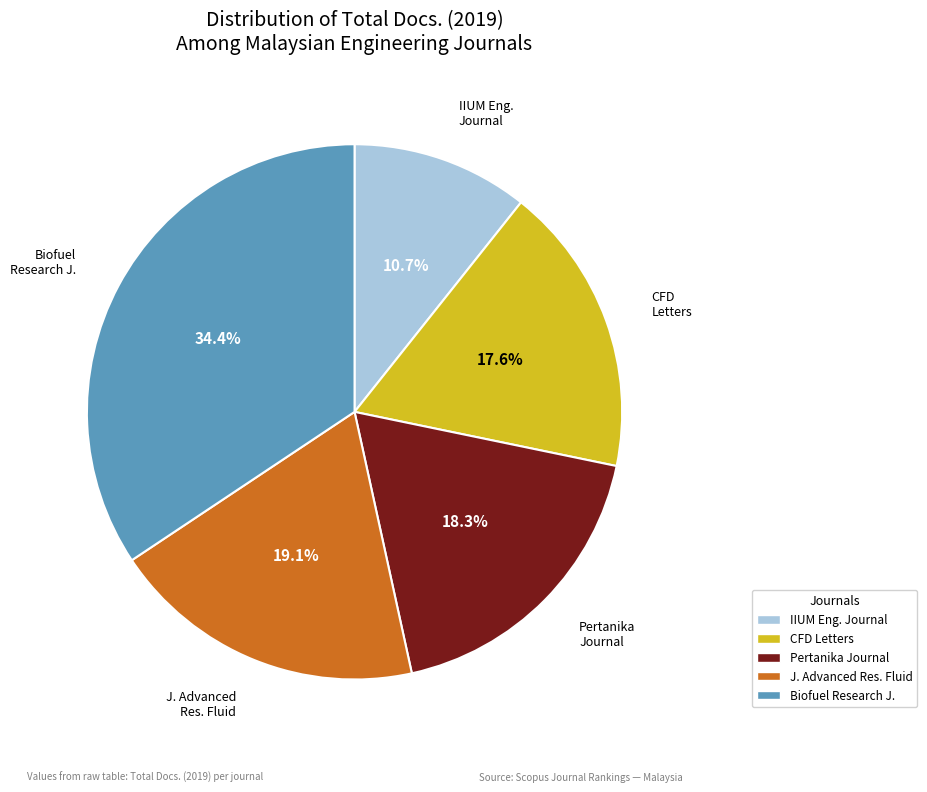

How many segments does this pie chart have?

5